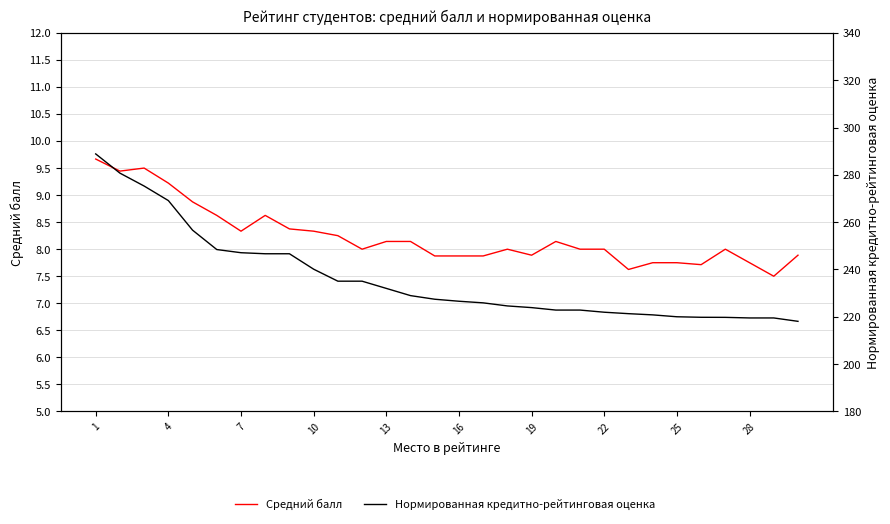

True or false: Нормированная кредитно-рейтинговая оценка and Средний балл cross at least once.

False